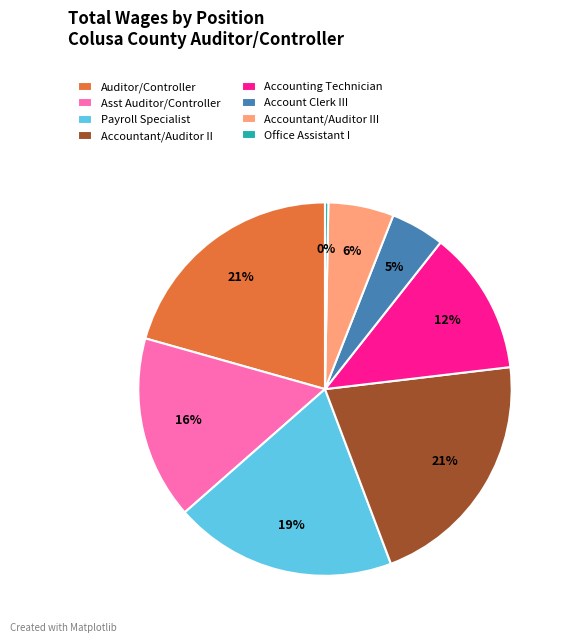

Does Auditor/Controller represent more than half of the total?

No